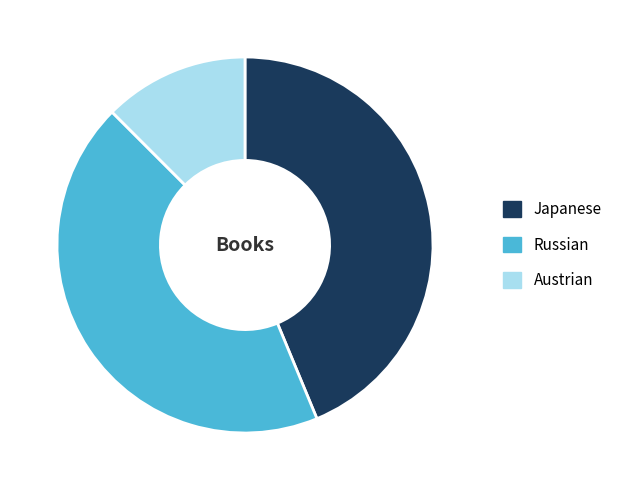

Does Japanese account for over 50% of the chart?

No